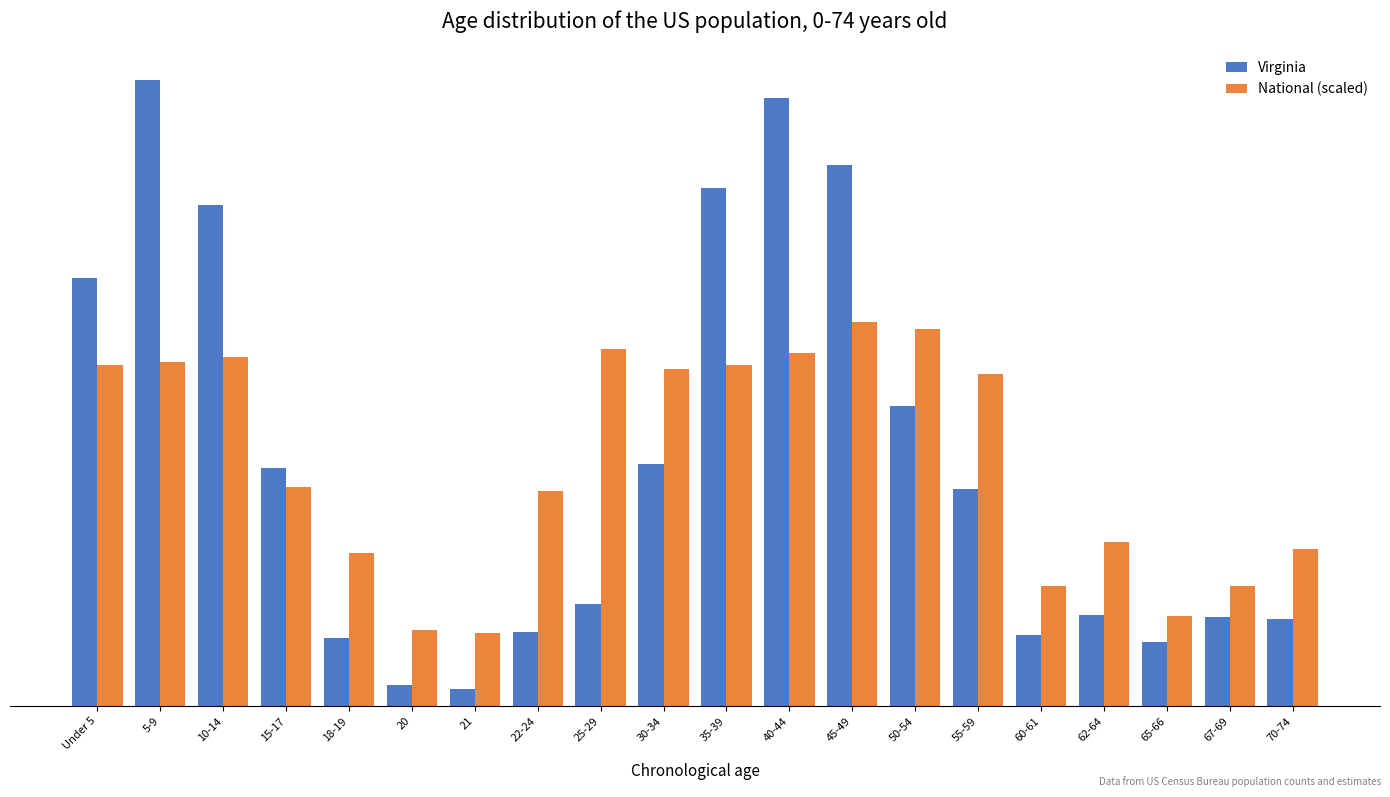

What are all the series names shown in the legend?

Virginia, National (scaled)